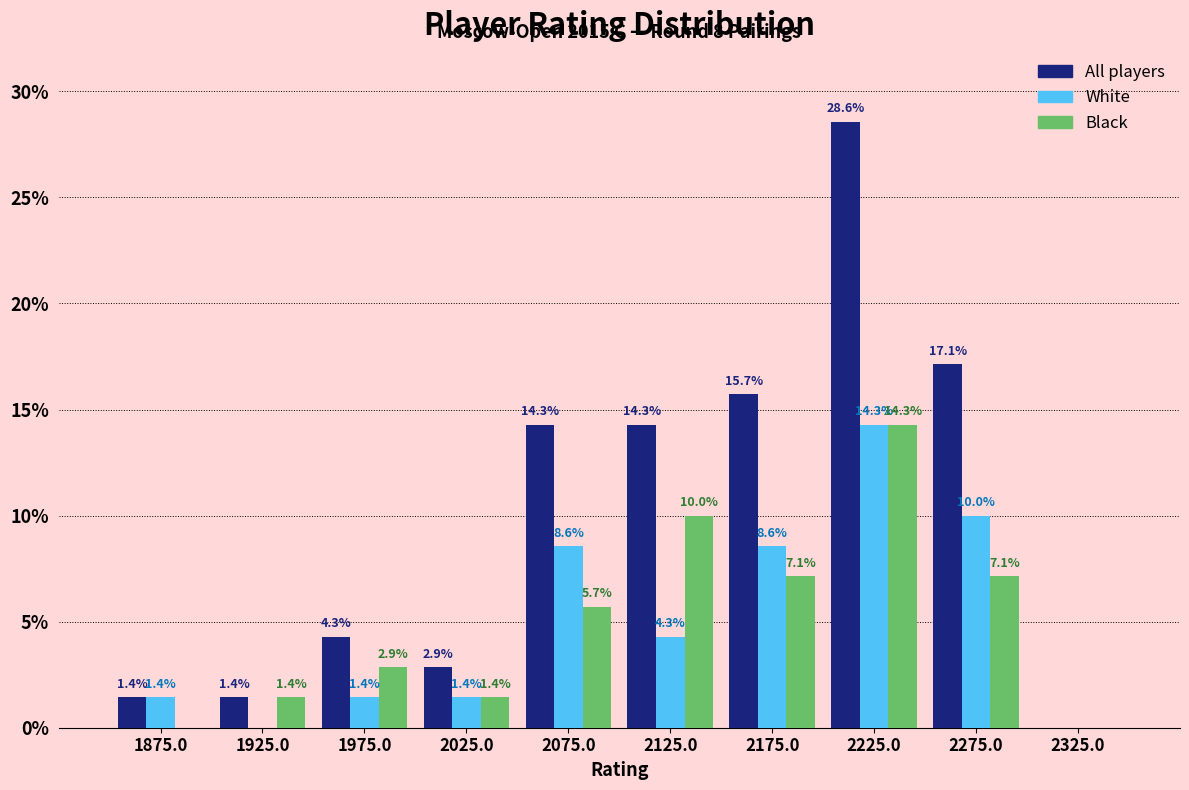

Reading left to right, what are all the values shown in this chart?

All players: 1875.0=1.4	1925.0=1.4	1975.0=4.3	2025.0=2.9	2075.0=14.3	2125.0=14.3	2175.0=15.7	2225.0=28.6	2275.0=17.1	2325.0=0.0
White: 1875.0=1.4	1925.0=0.0	1975.0=1.4	2025.0=1.4	2075.0=8.6	2125.0=4.3	2175.0=8.6	2225.0=14.3	2275.0=10.0	2325.0=0.0
Black: 1875.0=0.0	1925.0=1.4	1975.0=2.9	2025.0=1.4	2075.0=5.7	2125.0=10.0	2175.0=7.1	2225.0=14.3	2275.0=7.1	2325.0=0.0